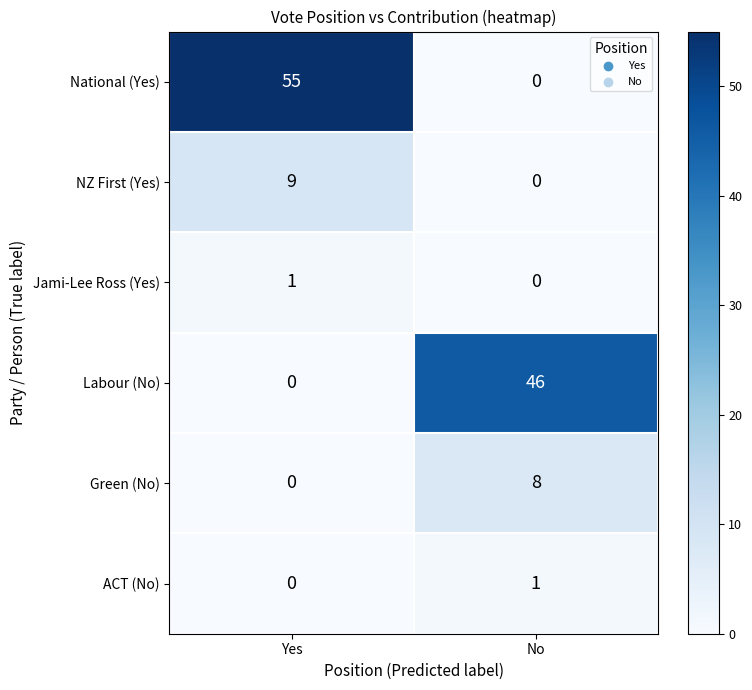

List the labels in order of National (Yes) value, smallest first.

No, Yes